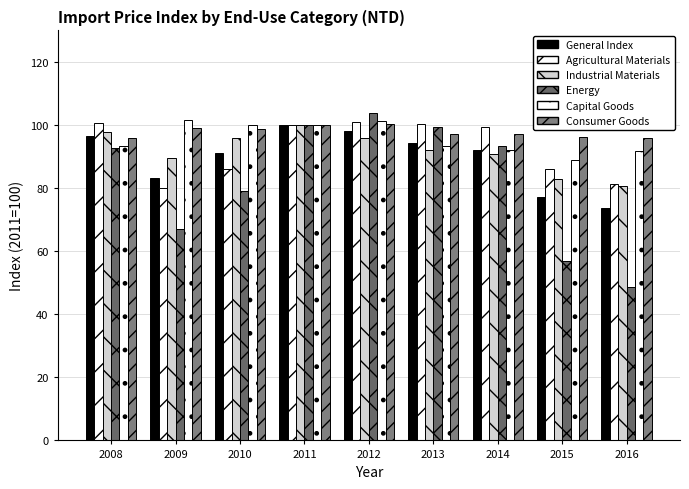

Which series has the largest total across all categories?

Consumer Goods